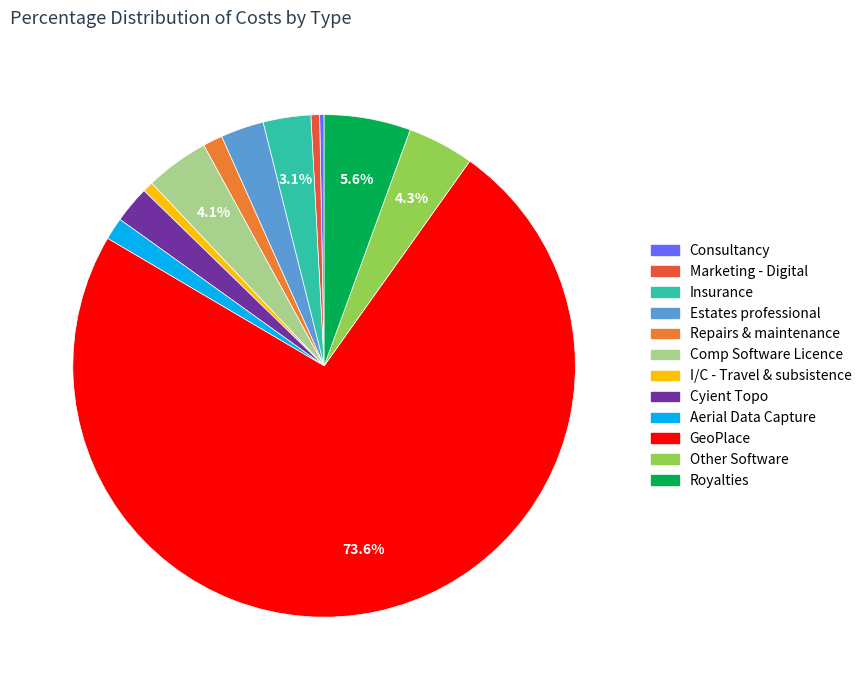

Approximately how many times larger is the value at Royalties compared to Cyient Topo?

2.3